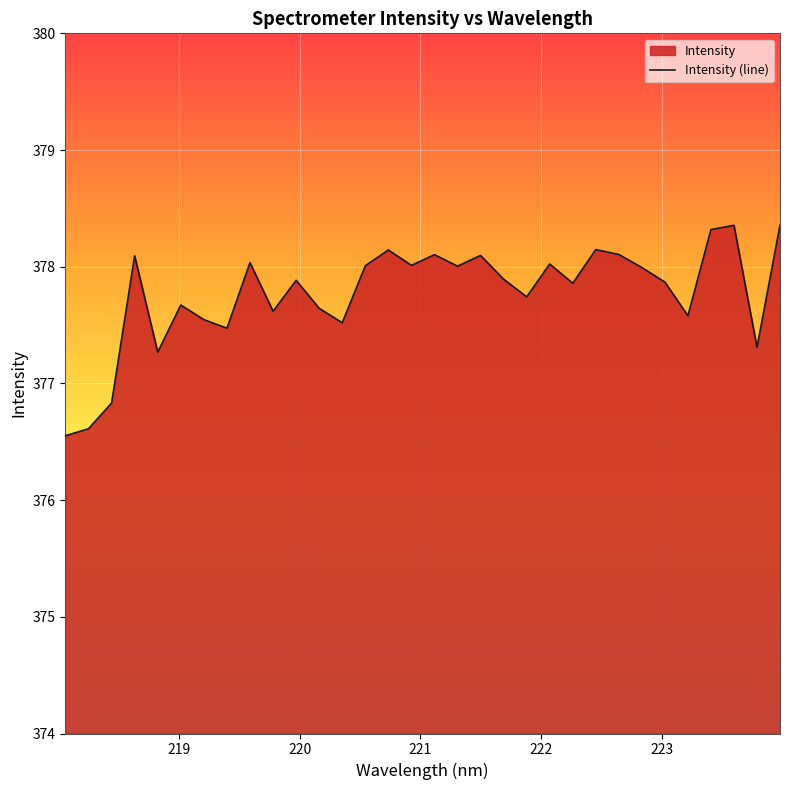

Reading right to left, what are all the values shown in this chart?

378.4	377.3	378.4	378.3	377.6	377.9	378.0	378.1	378.1	377.9	378.0	377.7	377.9	378.1	378.0	378.1	378.0	378.1	378.0	377.5	377.6	377.9	377.6	378.0	377.5	377.5	377.7	377.3	378.1	376.8	376.6	376.6